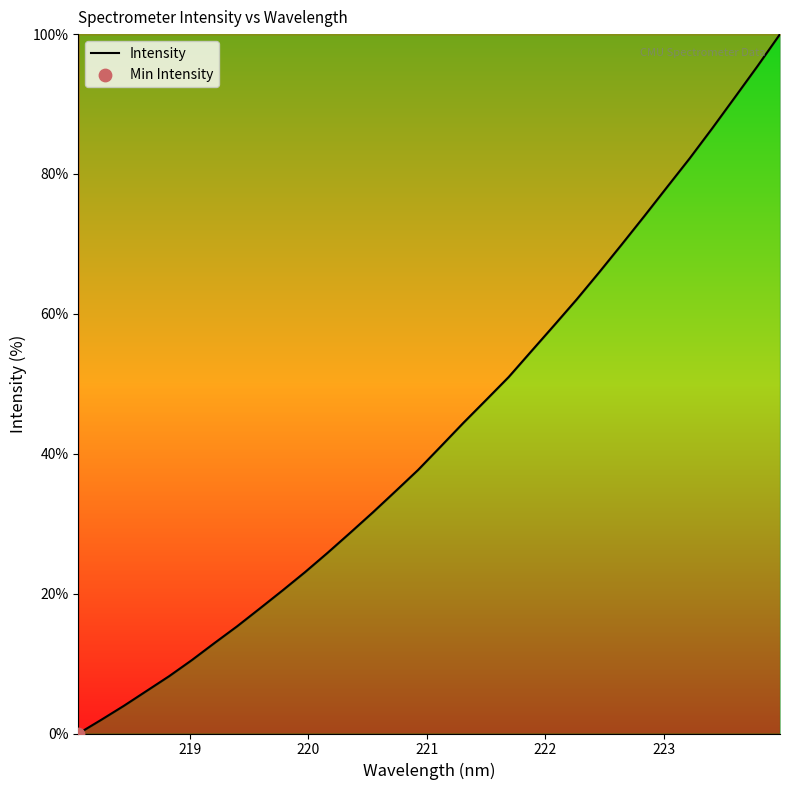

What is the maximum value shown in the chart?

100.0